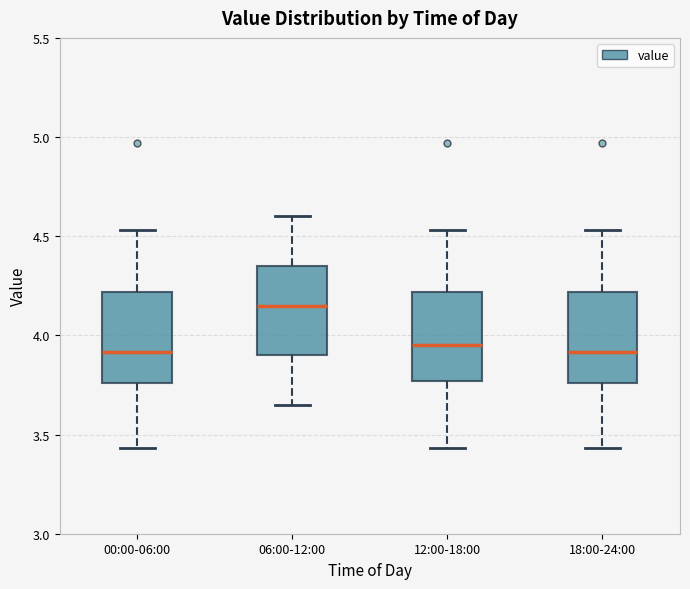

Reading left to right, transcribe this box plot: for each box, give where its median line is, the range the box spans, and where its two whiskers end, as read against the y-axis. The values are not printed on the chart, so give them approximately, as read against the axis.

00:00-06:00: median 3.90, box 3.75 to 4.20, whiskers 3.45 to 4.55
06:00-12:00: median 4.15, box 3.90 to 4.35, whiskers 3.65 to 4.60
12:00-18:00: median 3.95, box 3.75 to 4.20, whiskers 3.45 to 4.55
18:00-24:00: median 3.90, box 3.75 to 4.20, whiskers 3.45 to 4.55